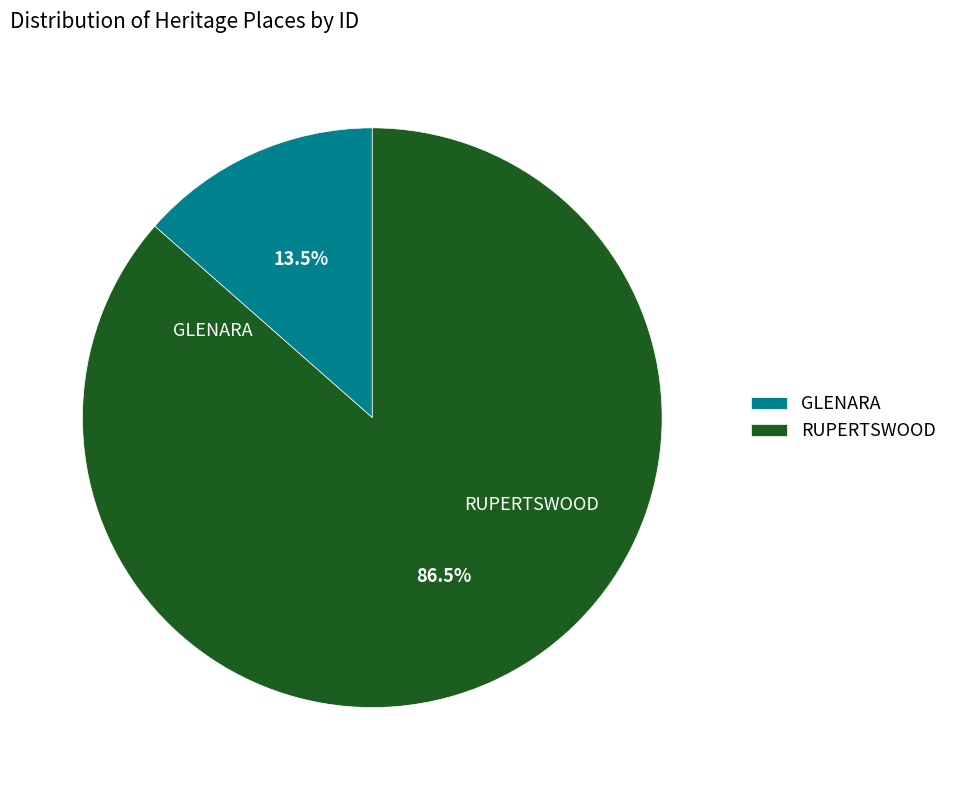

Which category has the smallest portion of the pie?

GLENARA